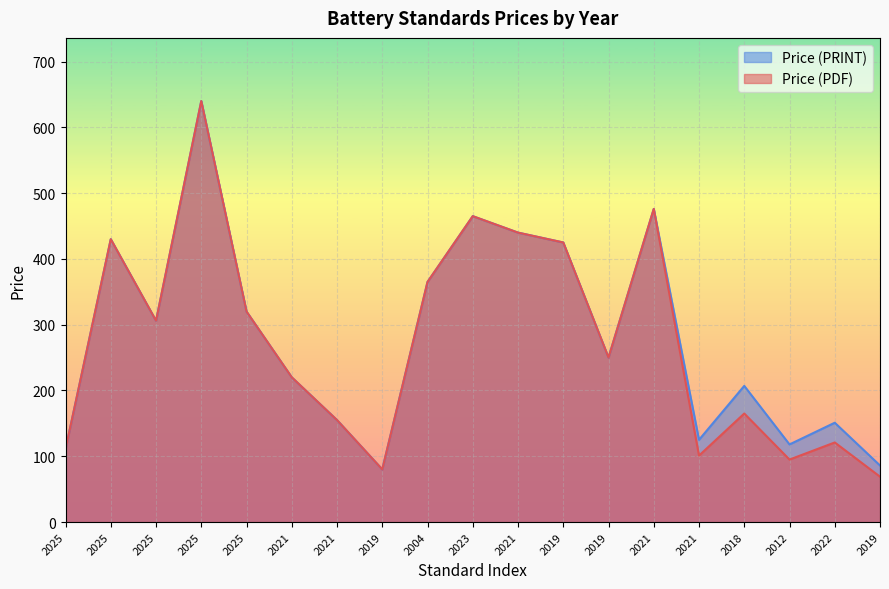

What is the highest value of the Price (PDF) series?

640.0